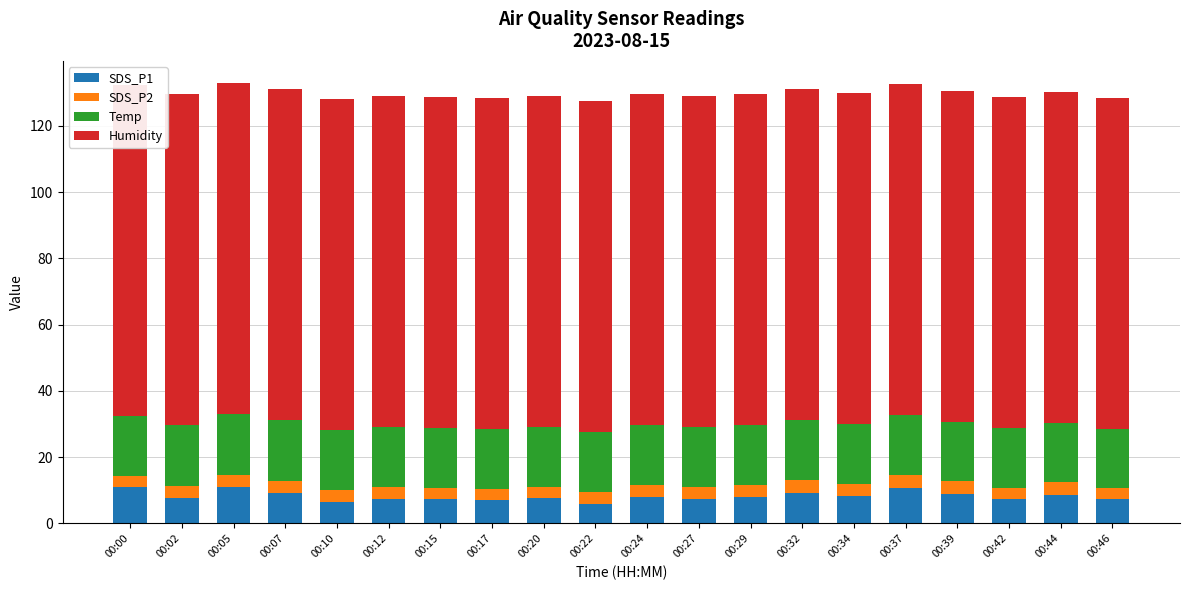

What is the sum of all SDS_P1 values?

163.8